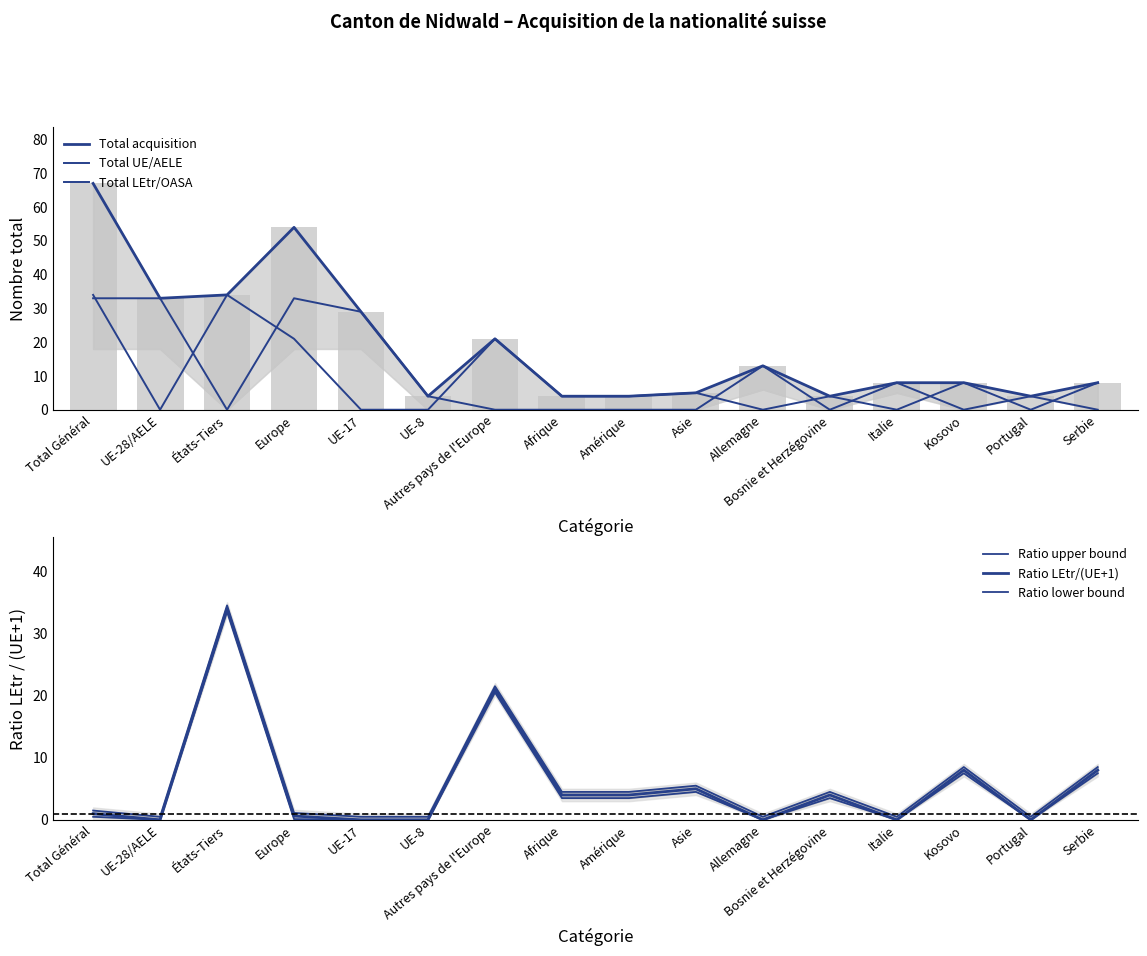

What is the highest value of the Total LEtr/OASA series?

34.0